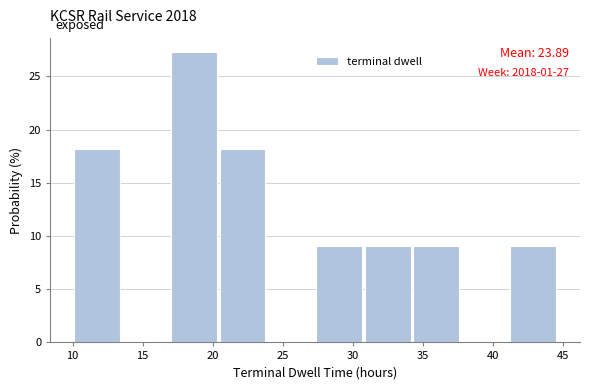

Which range on the x-axis has the tallest bar?

17.0 to 20.5